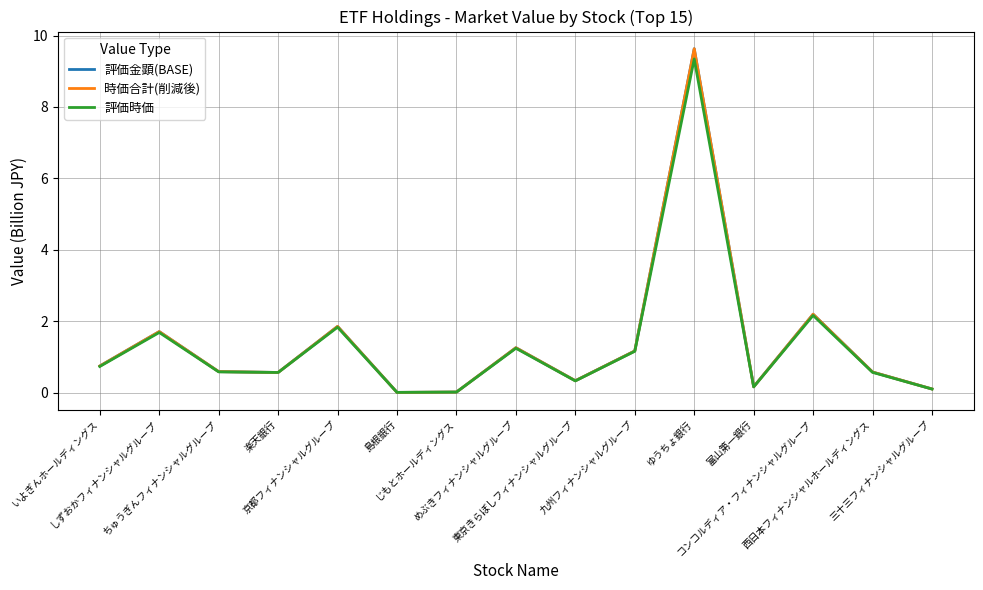

What position from the left is 京都フィナンシャルグループ?

5